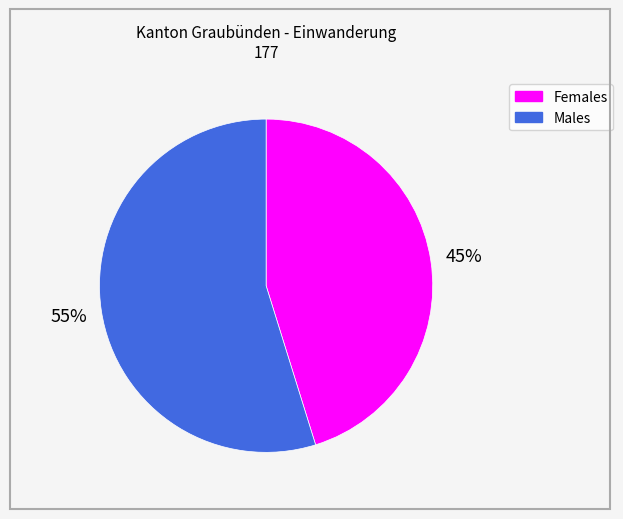

Does any single category account for the majority?

Yes